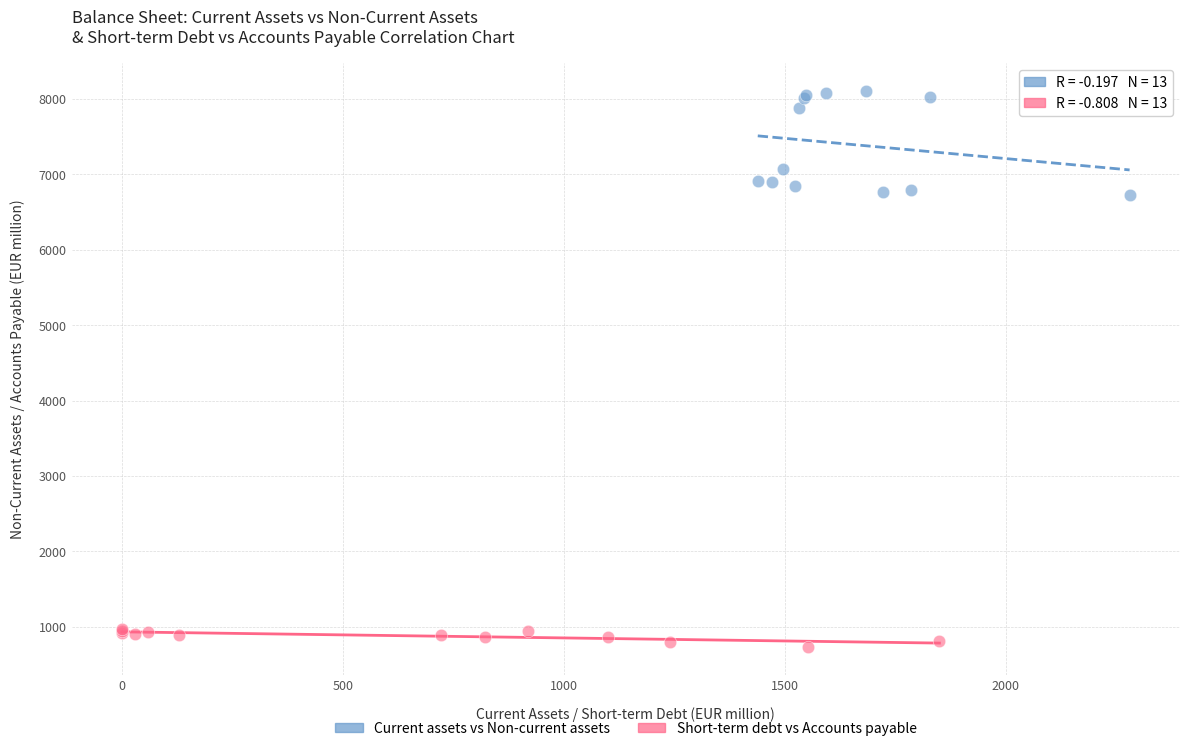

What are all the series names shown in the legend?

Current assets vs Non-current assets, Short-term debt vs Accounts payable